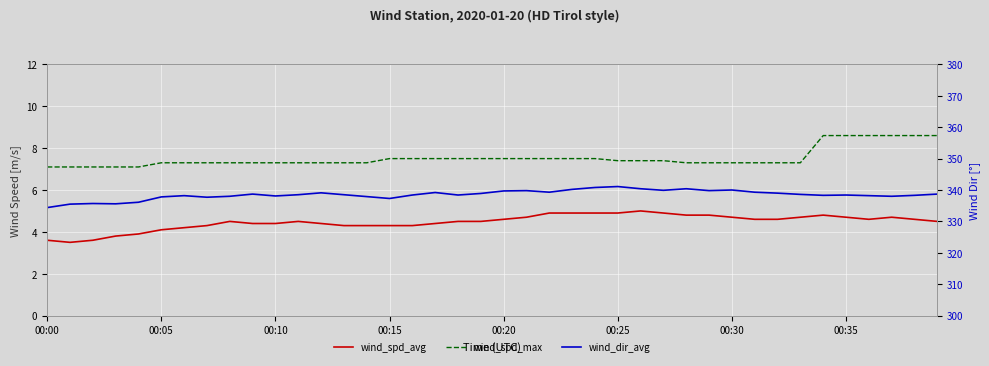

Reading right to left, transcribe all the data shown in this chart.

wind_spd_avg: 4.5	4.6	4.7	4.6	4.7	4.8	4.7	4.6	4.6	4.7	4.8	4.8	4.9	5.0	4.9	4.9	4.9	4.9	4.7	4.6	4.5	4.5	4.4	4.3	4.3	4.3	4.3	4.4	4.5	4.4	4.4	4.5	4.3	4.2	4.1	3.9	3.8	3.6	3.5	3.6
wind_spd_max: 8.6	8.6	8.6	8.6	8.6	8.6	7.3	7.3	7.3	7.3	7.3	7.3	7.4	7.4	7.4	7.5	7.5	7.5	7.5	7.5	7.5	7.5	7.5	7.5	7.5	7.3	7.3	7.3	7.3	7.3	7.3	7.3	7.3	7.3	7.3	7.1	7.1	7.1	7.1	7.1
wind_dir_avg: 338.7	338.3	338.0	338.2	338.4	338.3	338.6	339.0	339.3	340.0	339.8	340.4	339.9	340.4	341.1	340.8	340.2	339.3	339.8	339.7	338.9	338.4	339.2	338.4	337.3	337.9	338.5	339.1	338.5	338.1	338.7	338.0	337.7	338.2	337.8	336.1	335.6	335.7	335.5	334.4